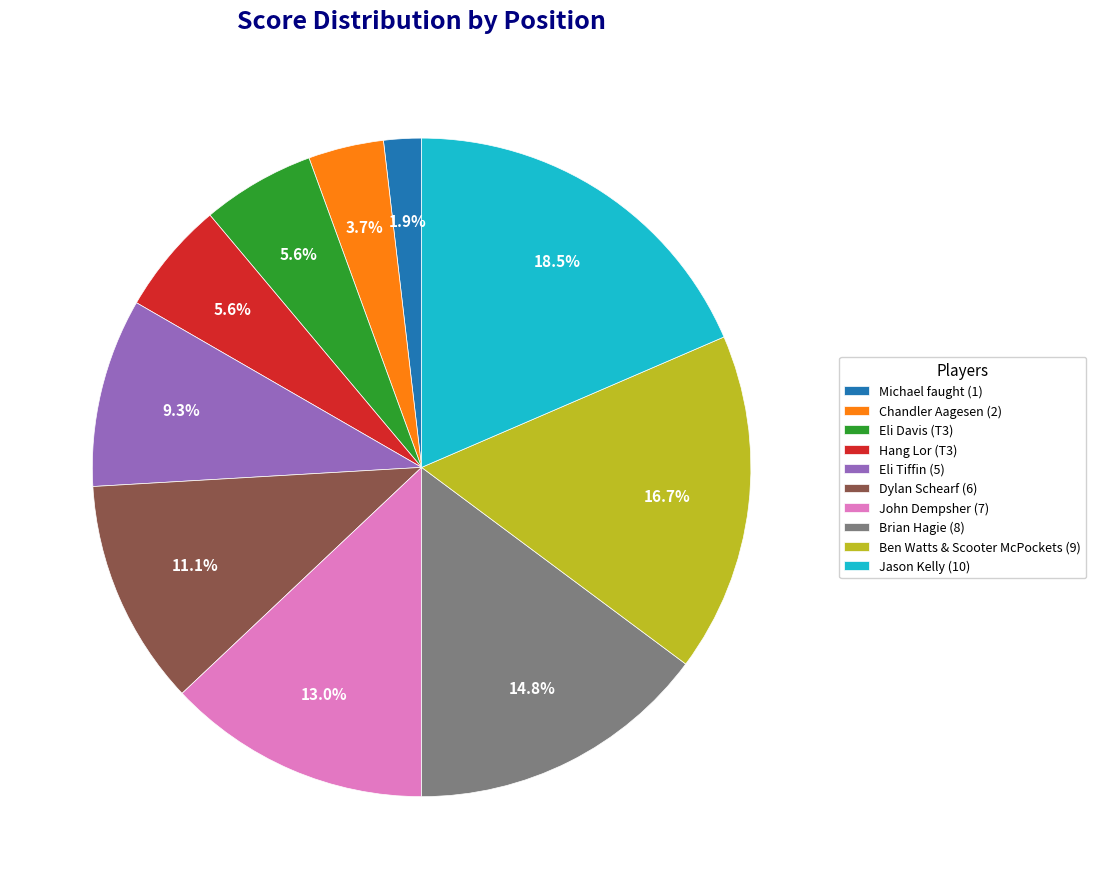

To the nearest percent, what is the difference between the Chandler Aagesen (2) and John Dempsher (7) slice percentages?

9%